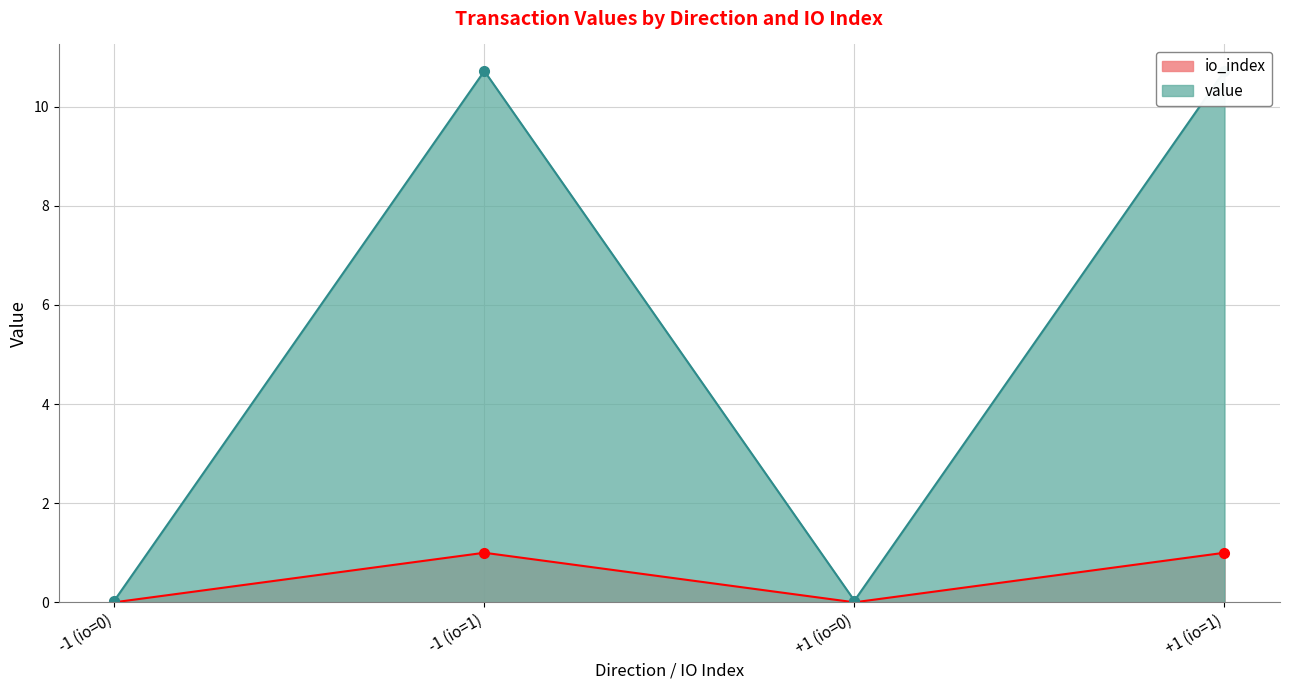

At which category does value reach its first local valley?

+1 (io=0)